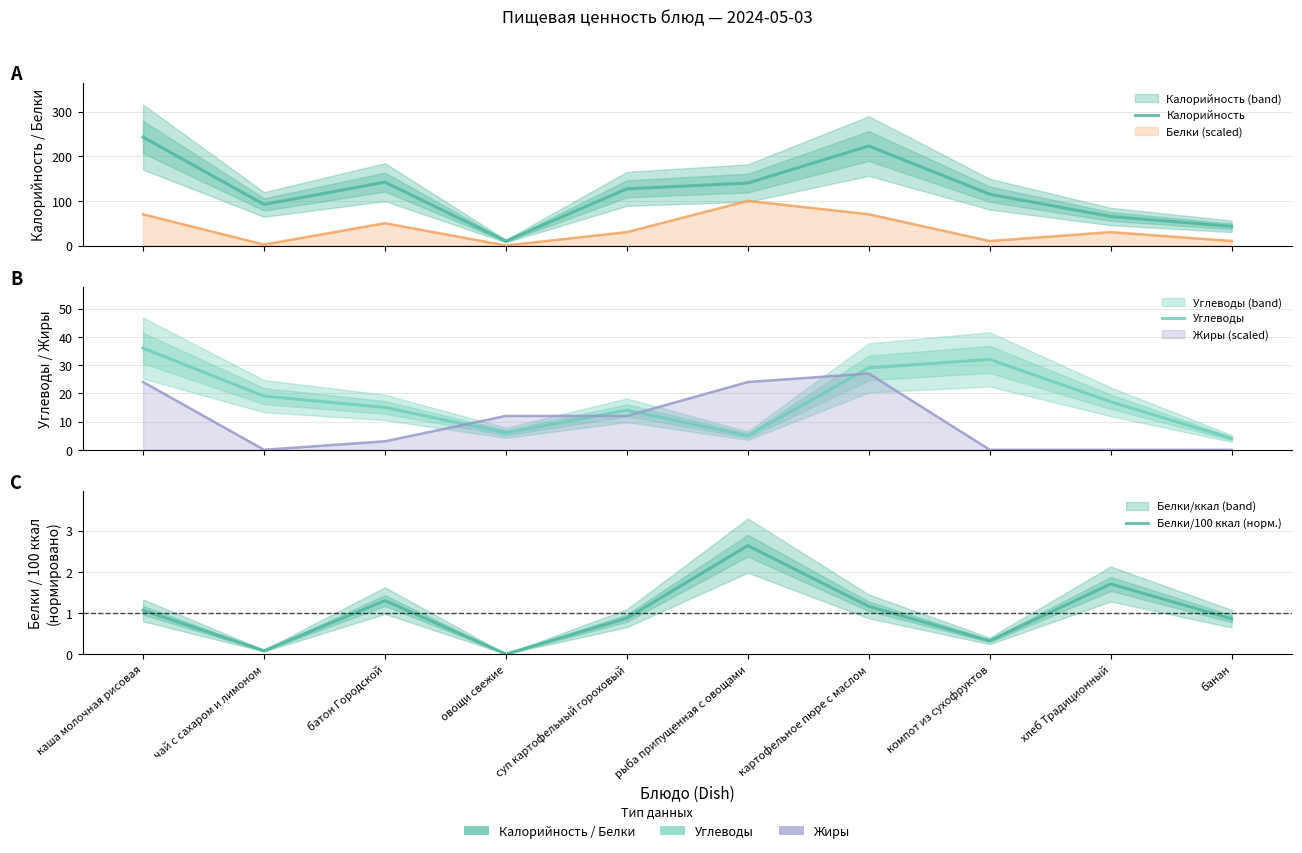

True or false: Белки/100 ккал (норм.) and Углеводы intersect in this chart.

False